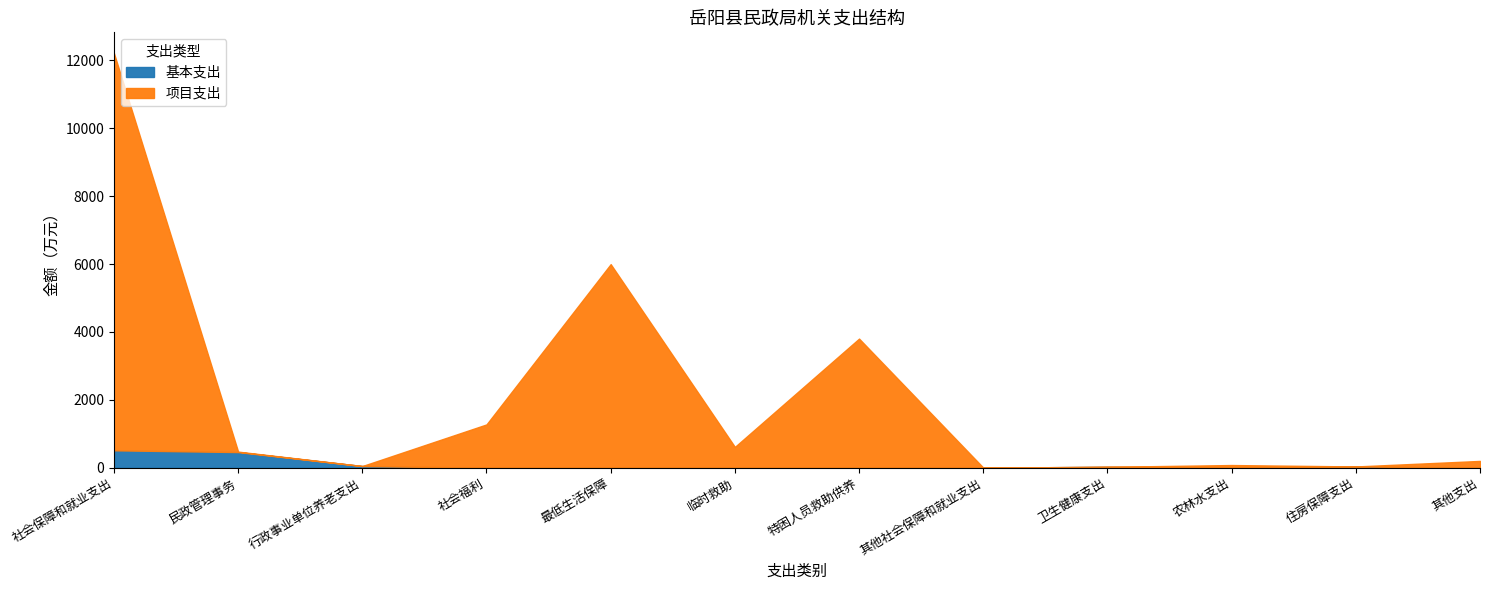

Which series has the widest spread of values?

项目支出